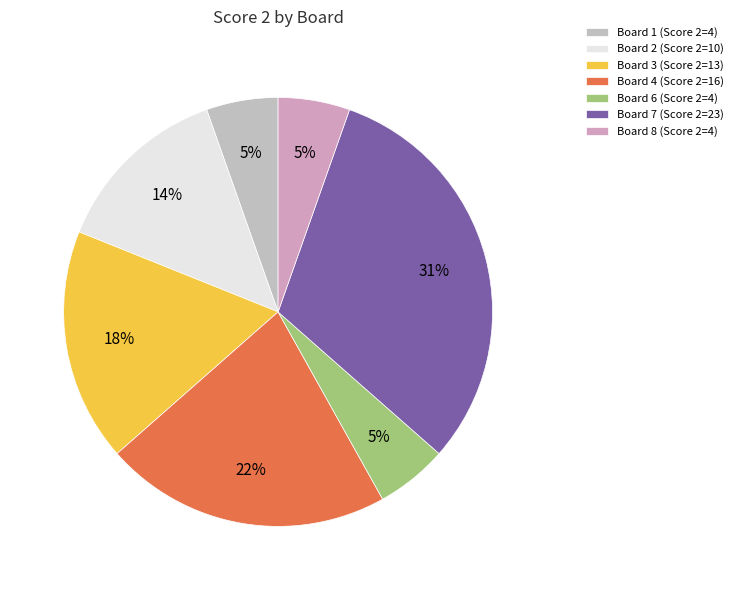

How many segments does this pie chart have?

7